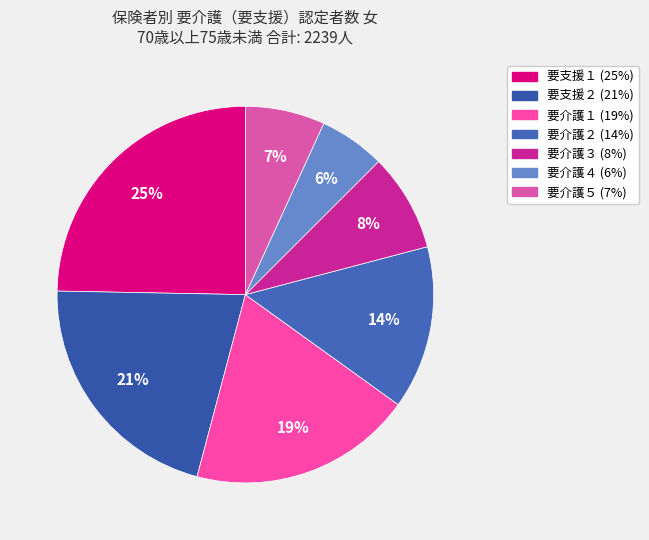

To the nearest percent, what portion does 要支援１ represent?

25%